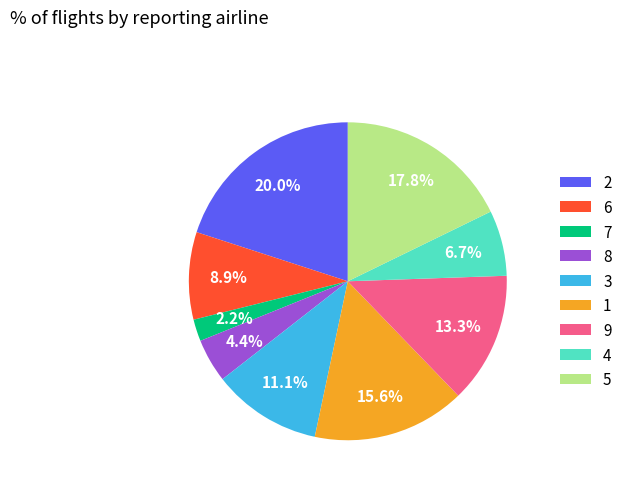

The 7 slice represents 27% of the pie. True or false?

False